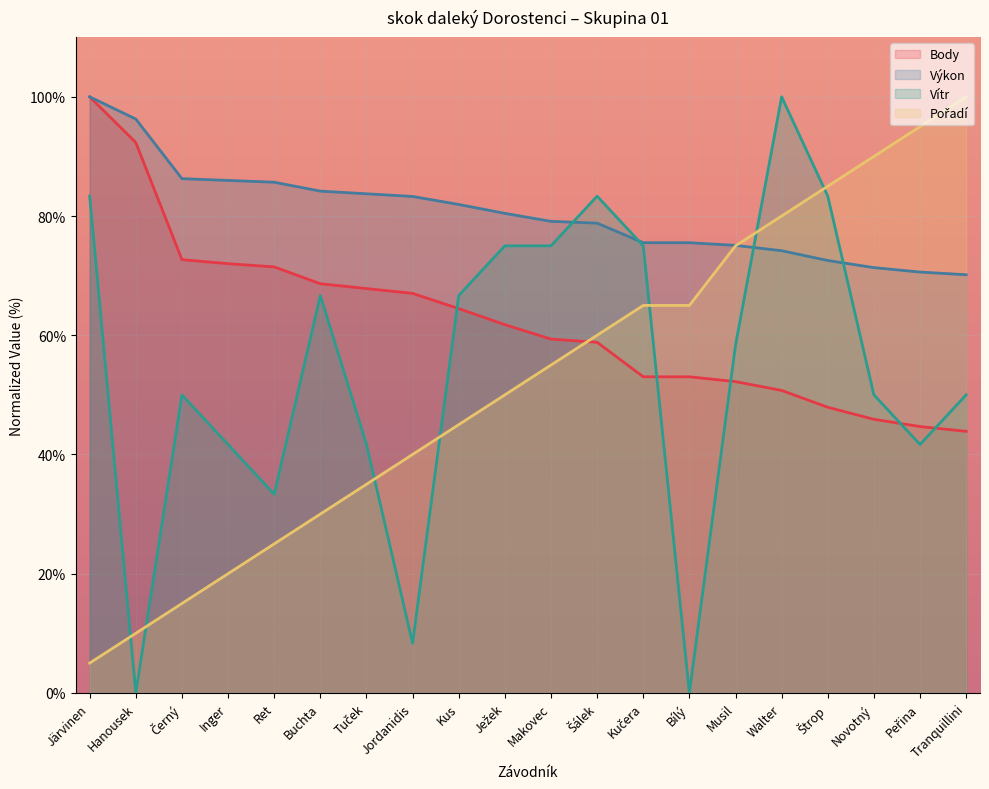

What is the maximum value shown in the chart?

100.0